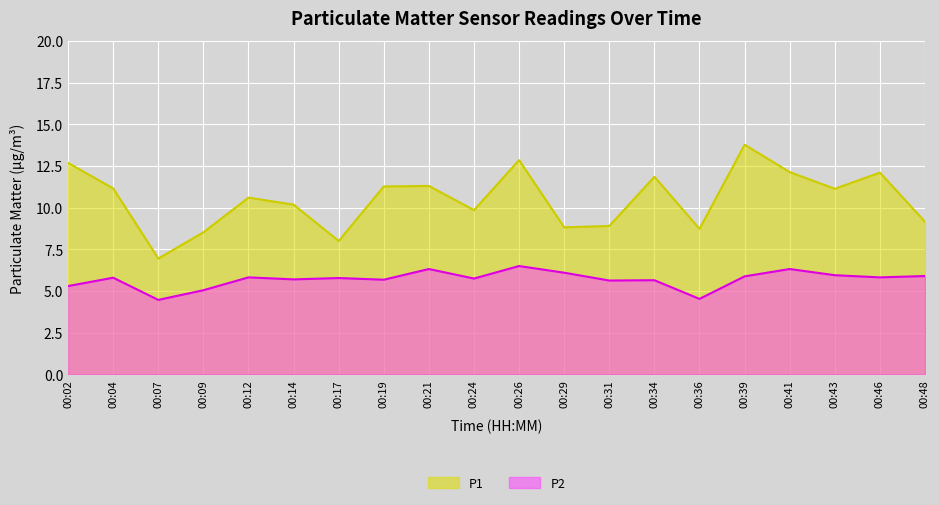

Which label corresponds to the largest value in the chart?

00:39